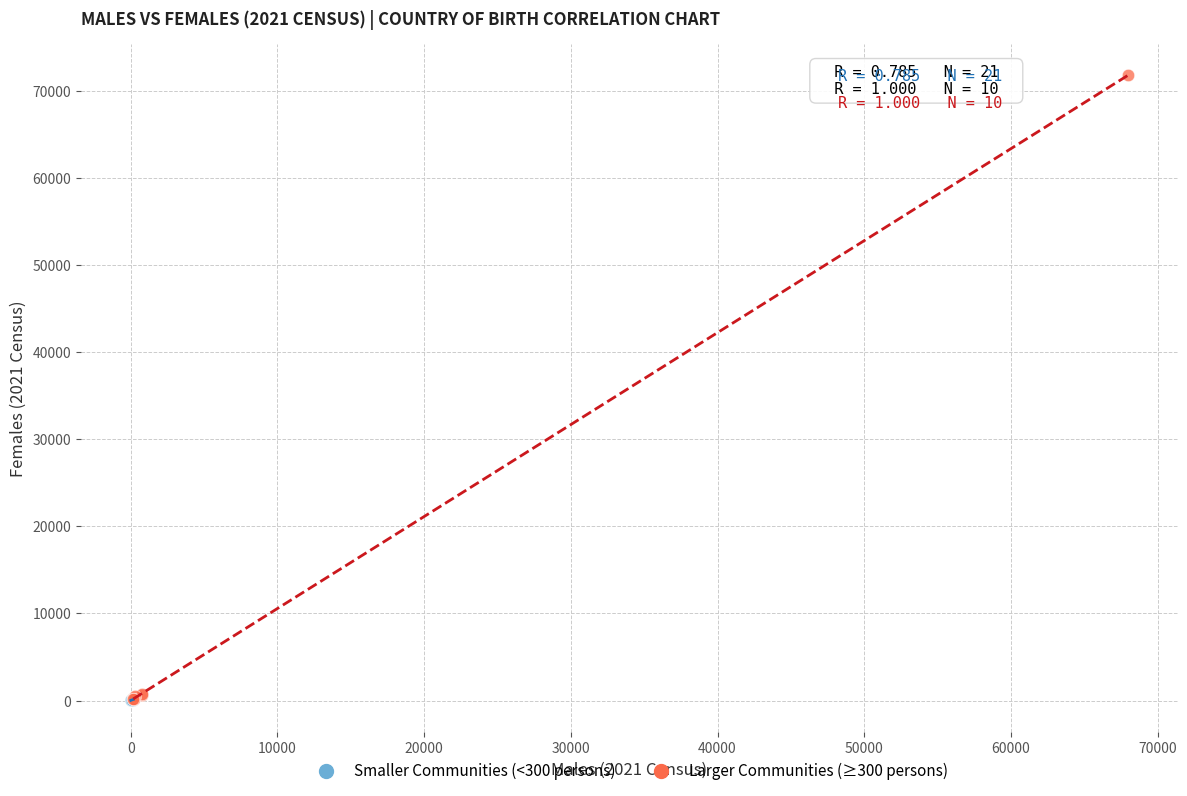

Which series reaches the maximum Y coordinate?

Larger Communities (≥300 persons)